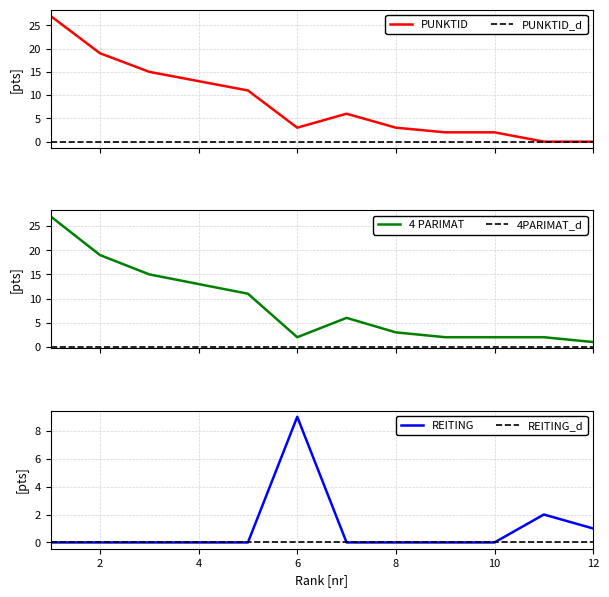

How many categories are shown in the chart?

12